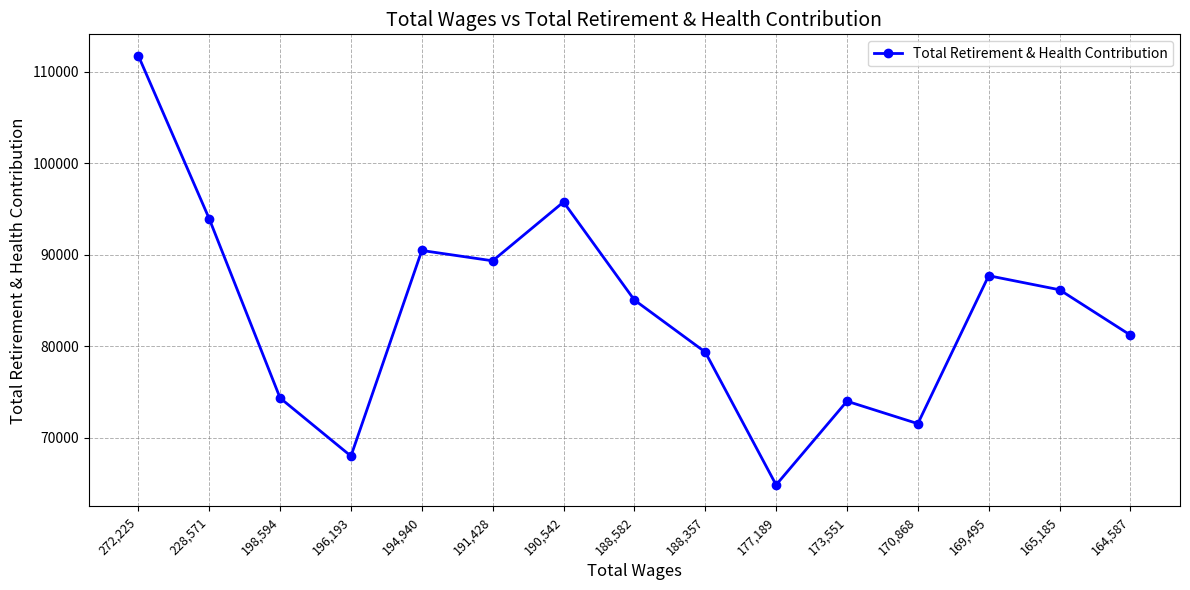

Reading left to right, extract all data points from this chart.

272,225=111743	228,571=93921	198,594=74325	196,193=67974	194,940=90455	191,428=89325	190,542=95754	188,582=85038	188,357=79346	177,189=64824	173,551=73974	170,868=71520	169,495=87697	165,185=86159	164,587=81202